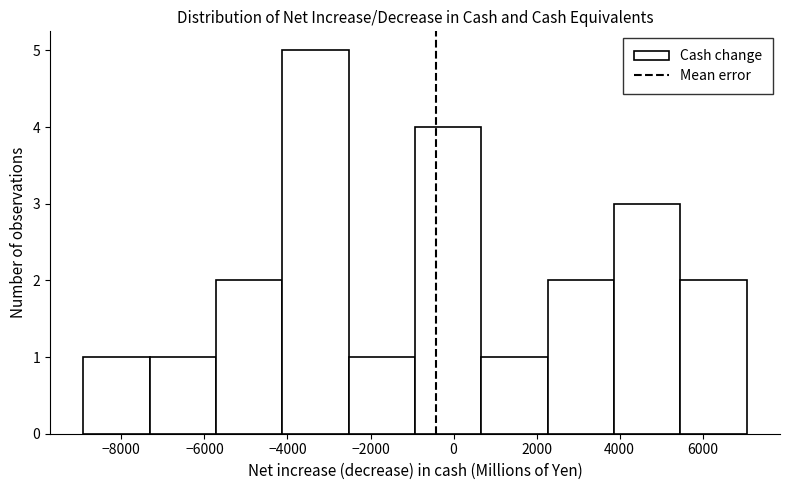

Reading left to right, list every bar in this chart as the range it spans on the x-axis followed by its height. Neither the bar edges nor the heights are printed on the chart, so give them approximately, as read against the axes.

-9000 to -7400: 1
-7400 to -5800: 1
-5800 to -4200: 2
-4200 to -2600: 5
-2600 to -1000: 1
-1000 to 600: 4
600 to 2200: 1
2200 to 3800: 2
3800 to 5400: 3
5400 to 7000: 2